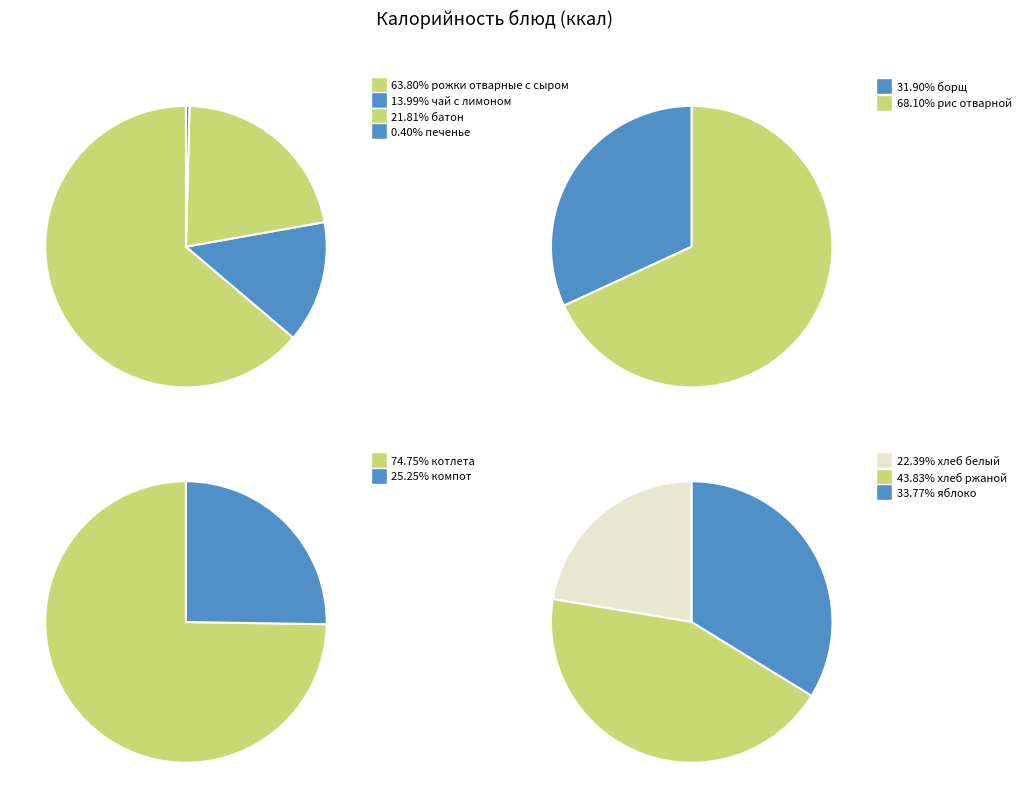

How many slices are in this pie chart?

11